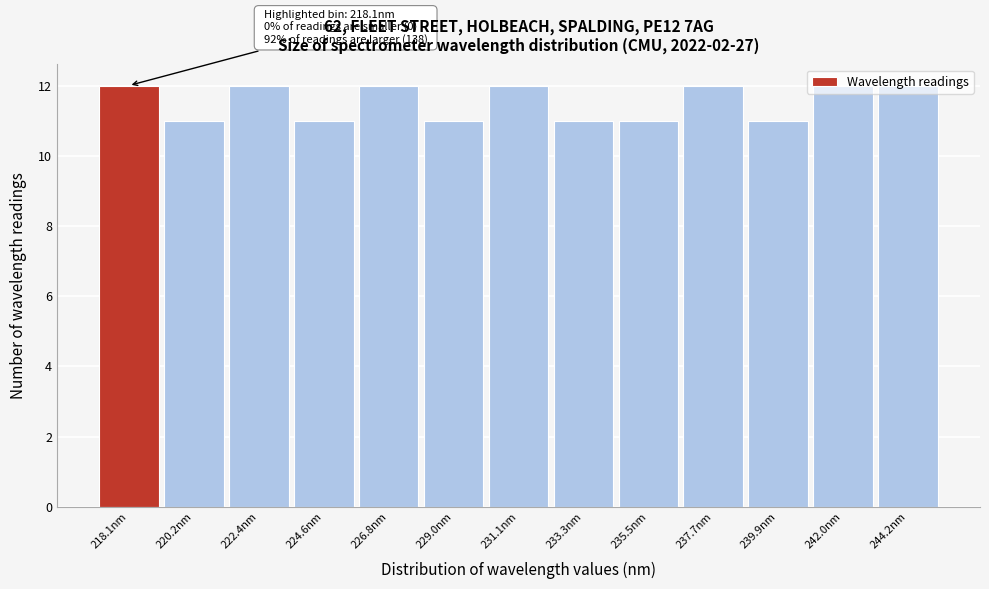

What position from the left is 220.2nm?

2